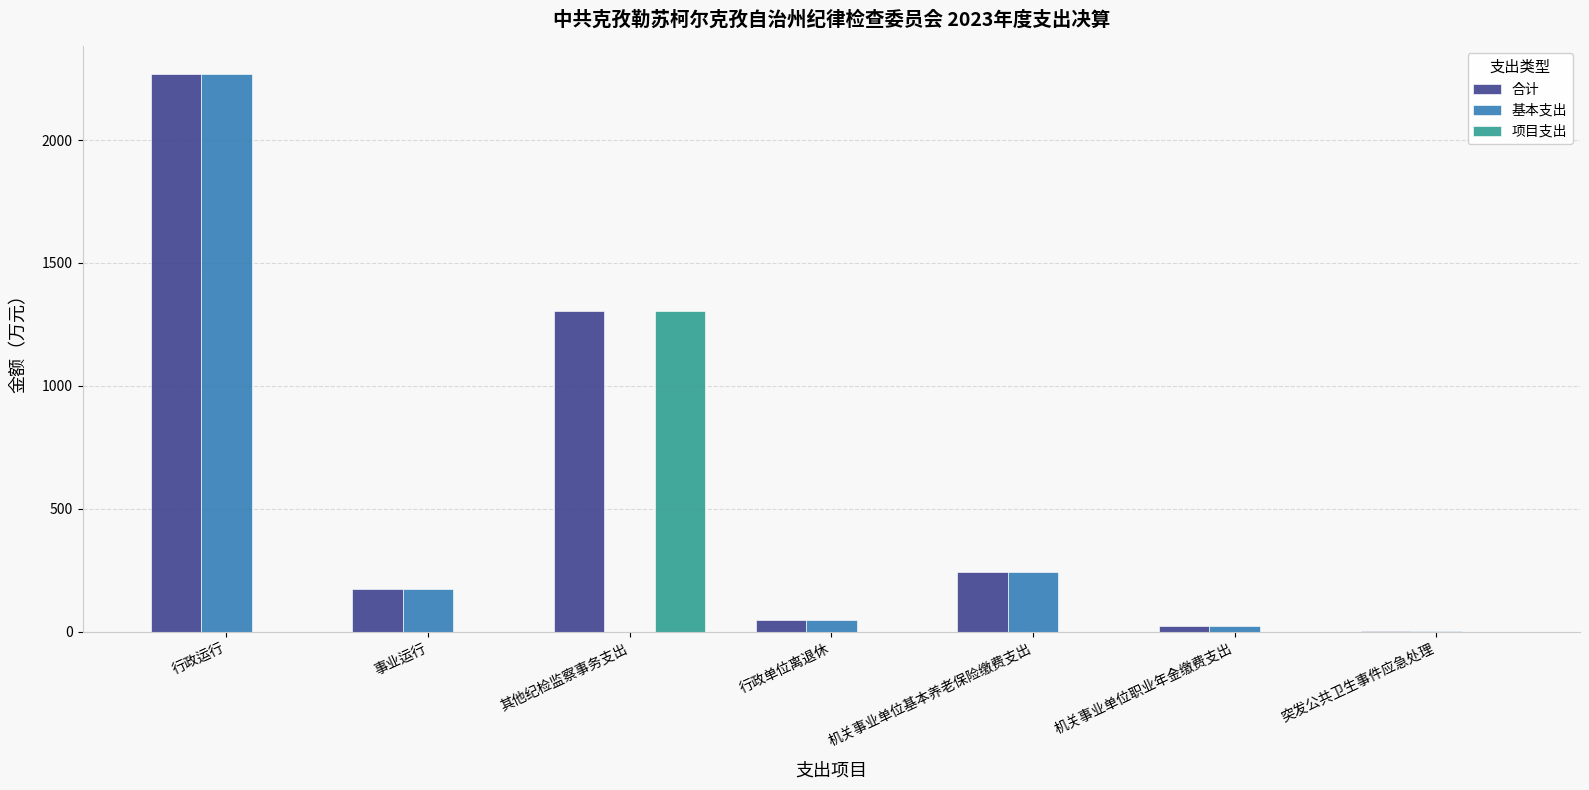

What are all the series names shown in the legend?

合计, 基本支出, 项目支出